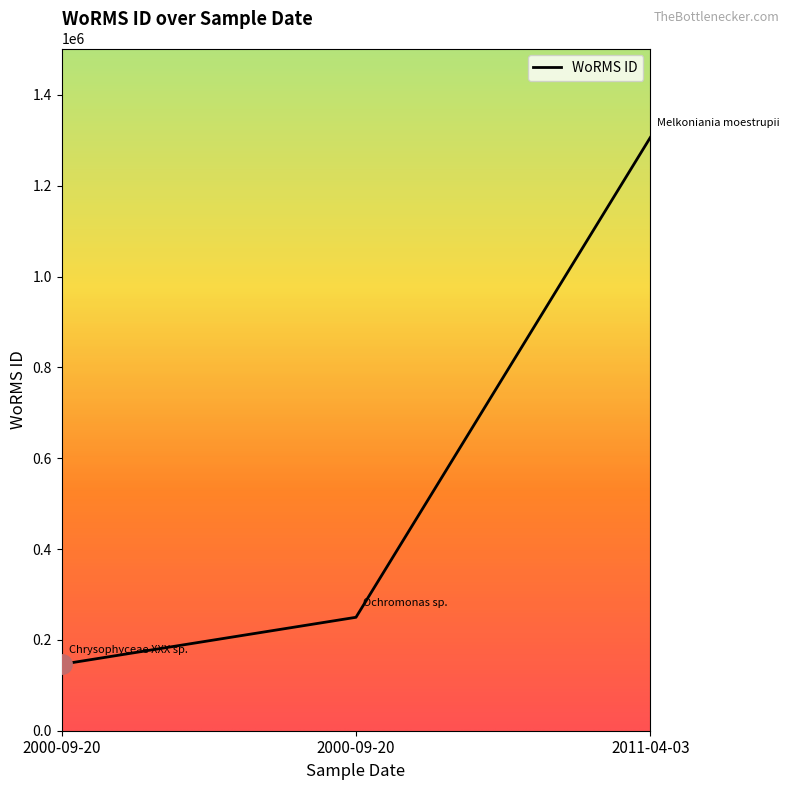

How many lines are shown in the chart?

1